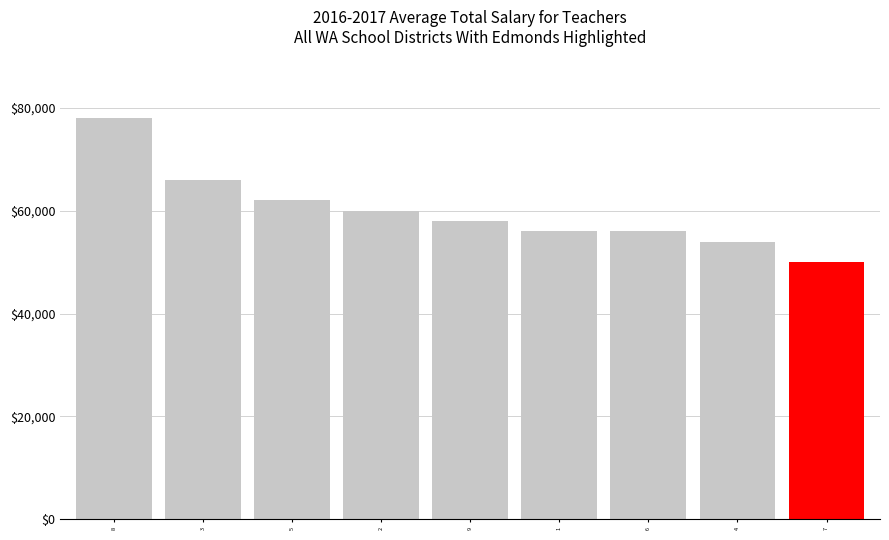

What is the ratio of the value at 4 to the value at 3?

0.8